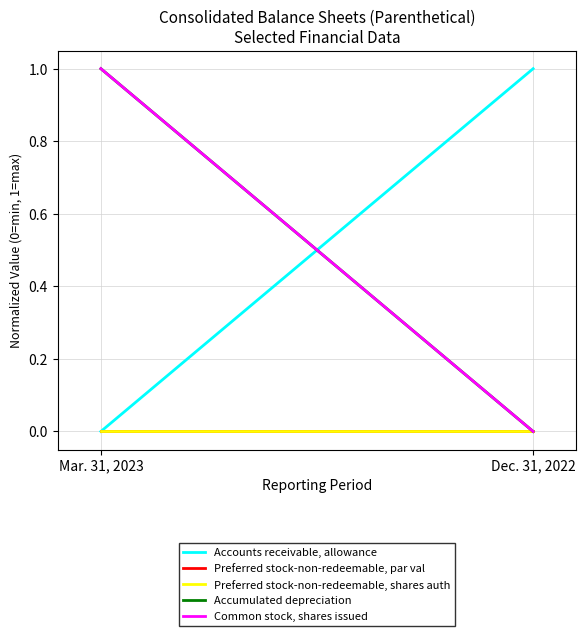

Count the number of categories in the chart.

2